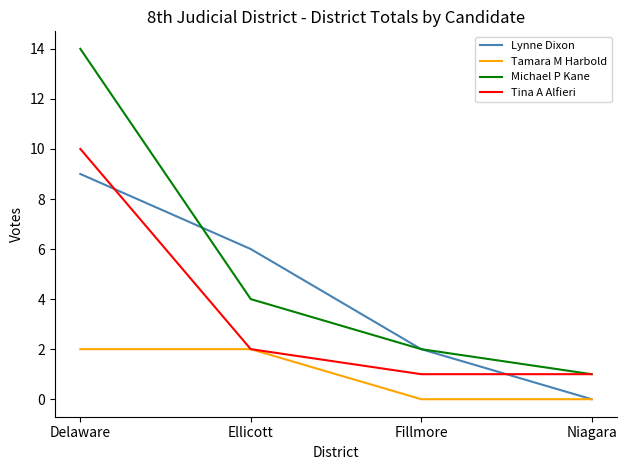

How many values in the Tina A Alfieri series are below 2?

2